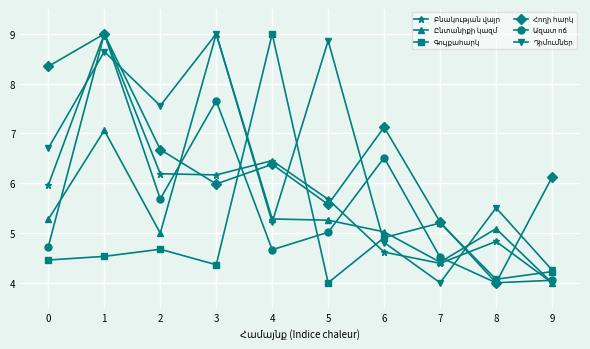

What is the spread (max minus min) of values at 4?

4.3